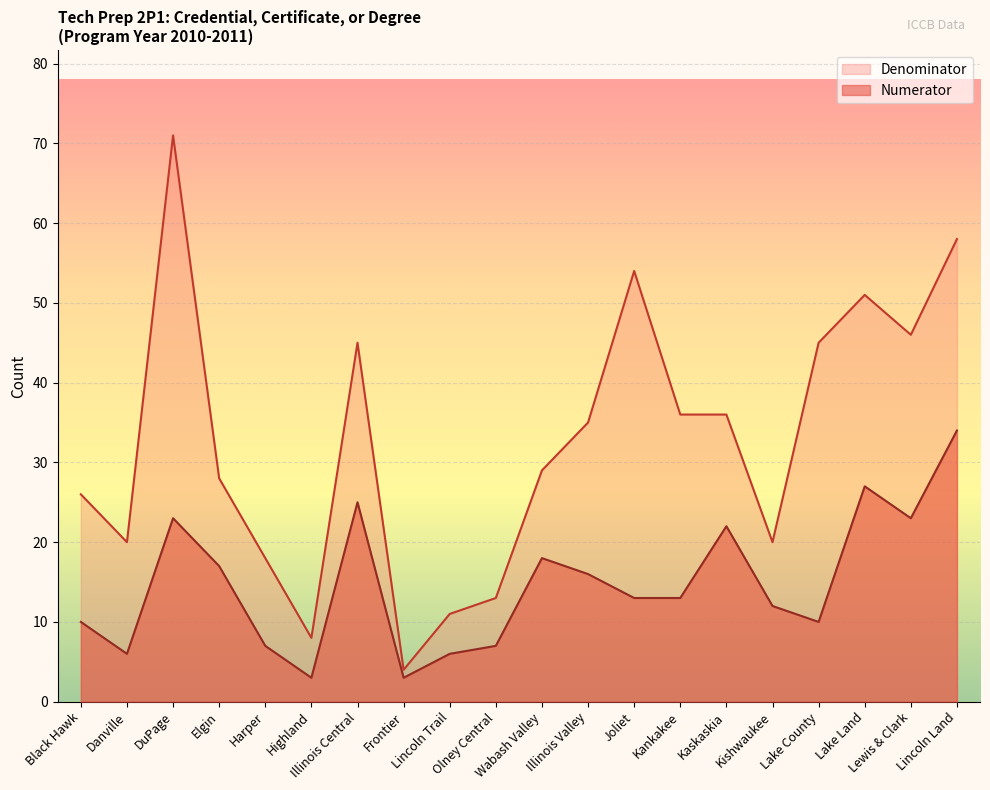

How many lines are shown in the chart?

2